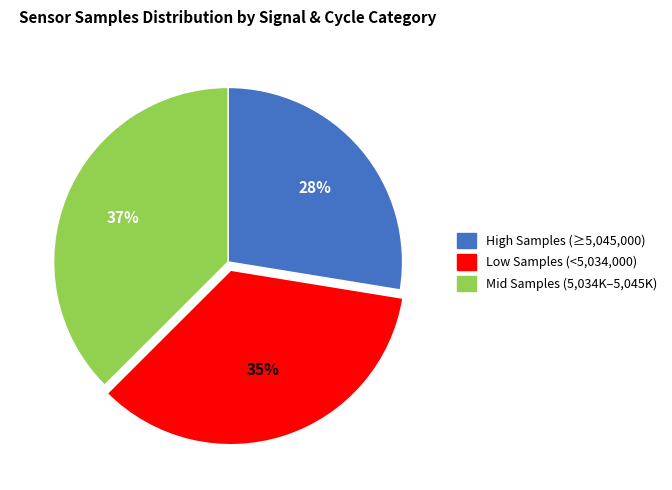

Is there a majority slice in this chart?

No